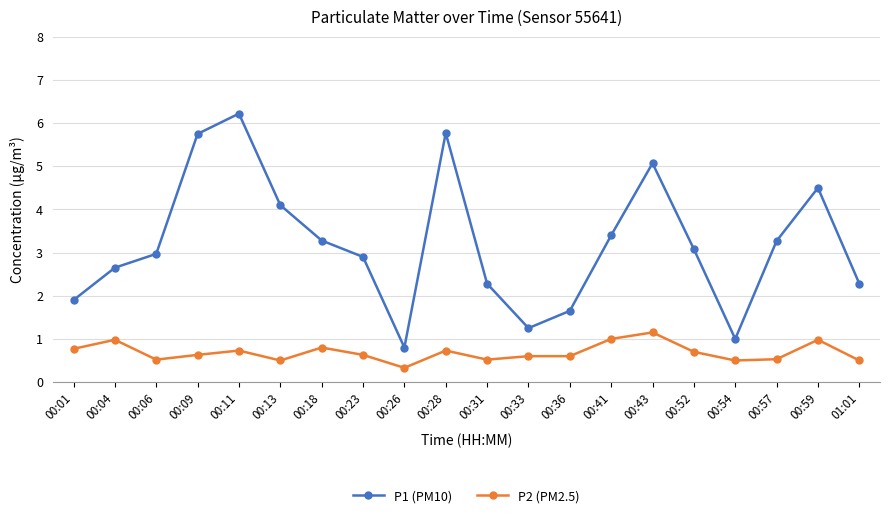

What position from the left is 00:36?

13